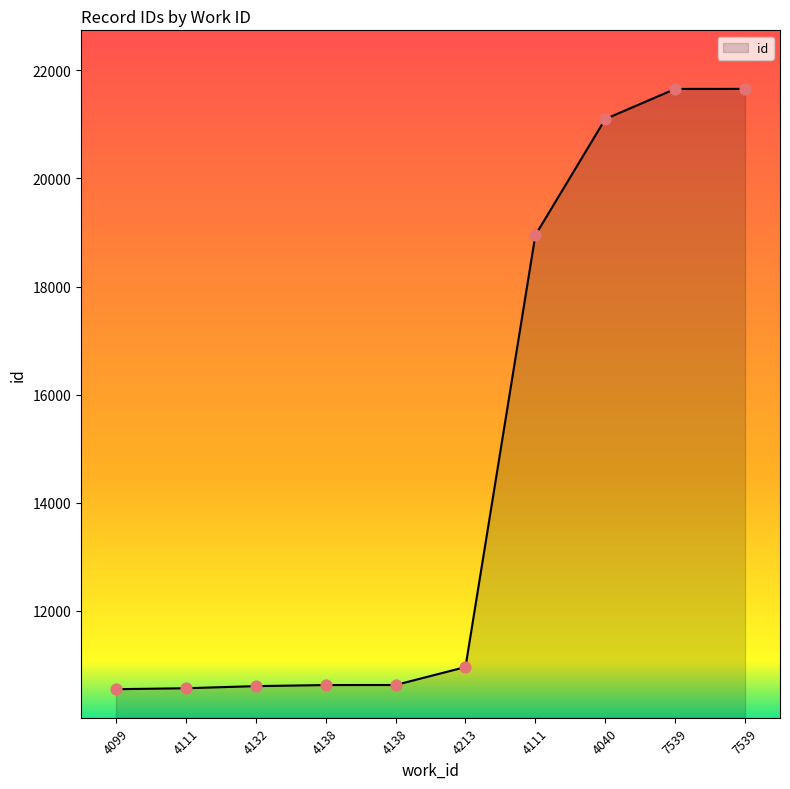

How many lines are shown in the chart?

1